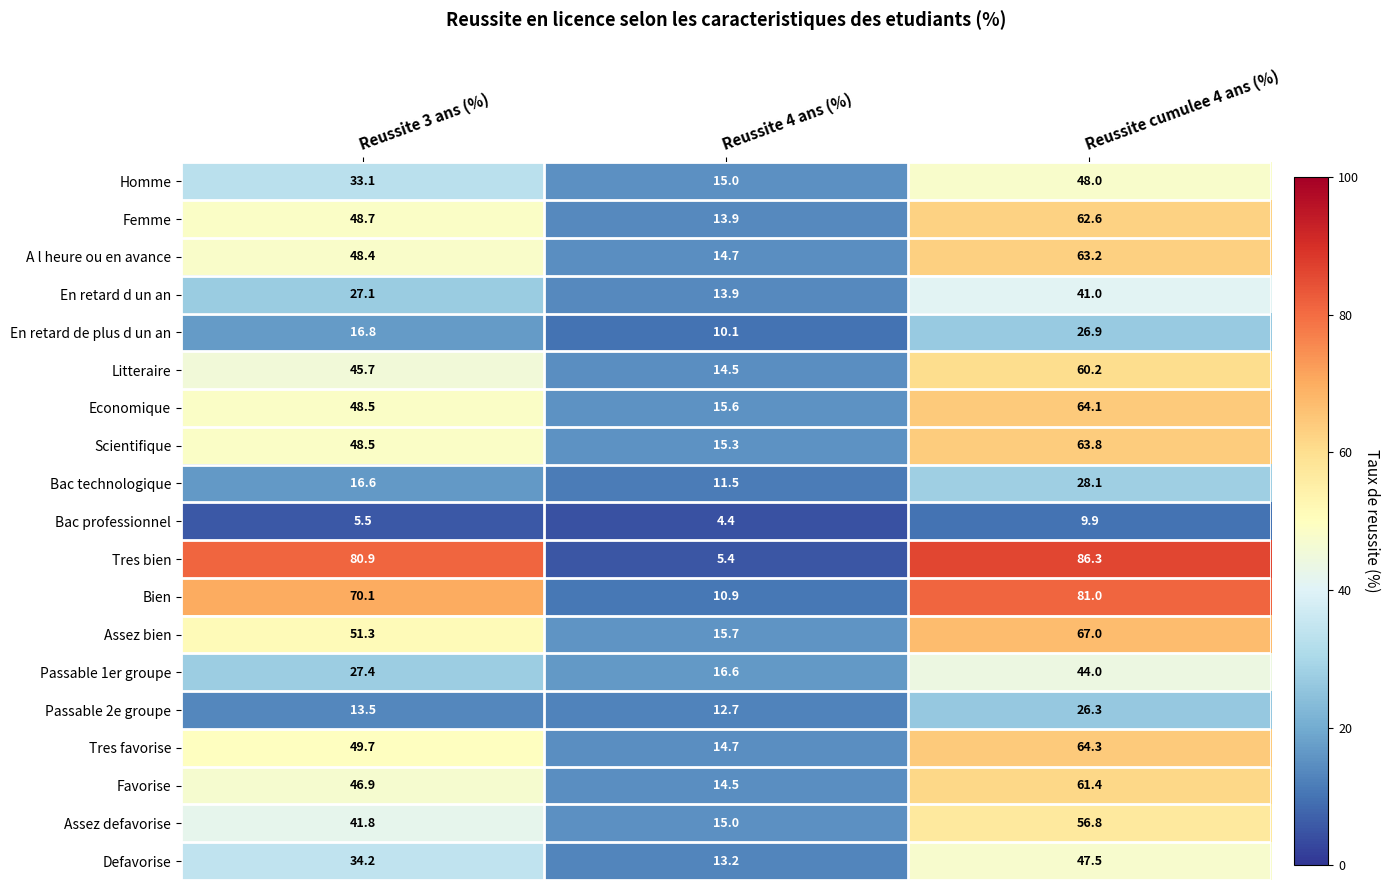

How many distinct data groups are displayed?

19